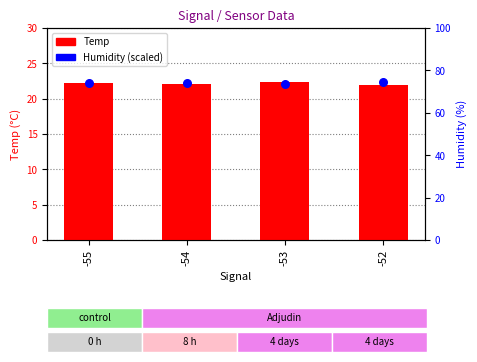

Is the value of Temp at -55 greater than the value of Humidity (scaled) at -52?

No